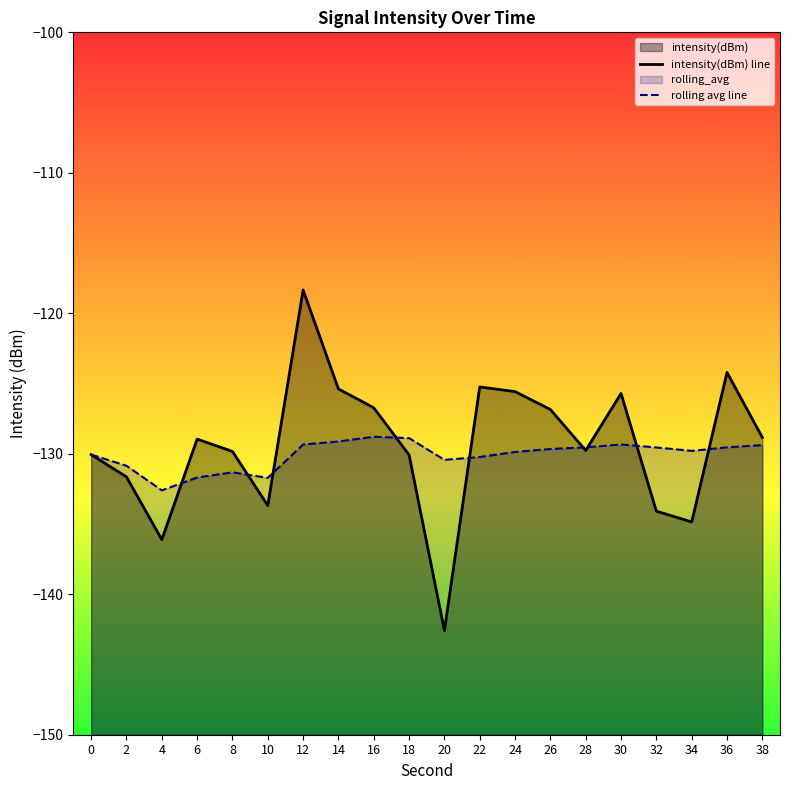

Which series changed the most between 6 and 18?

rolling avg line